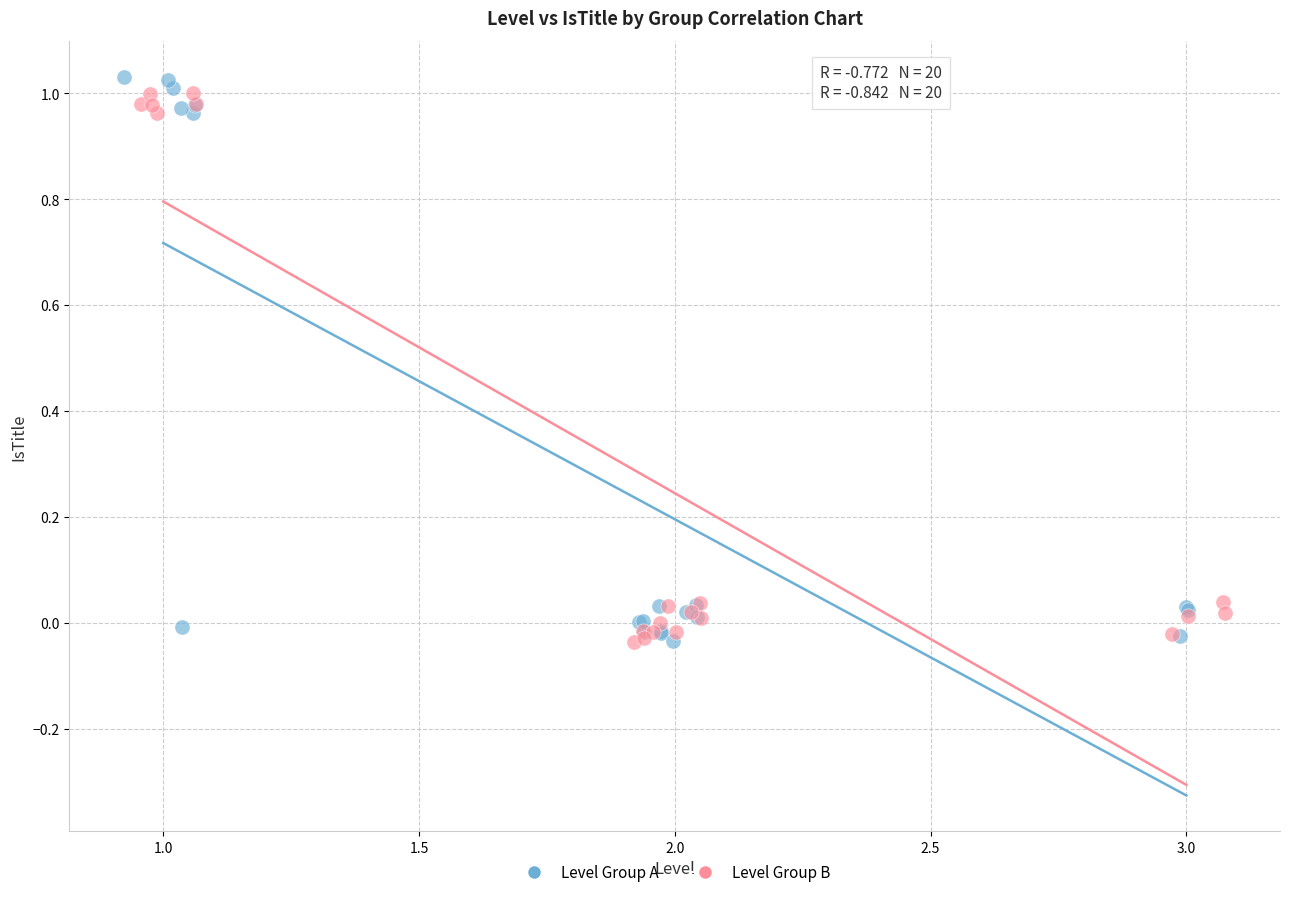

Which series has the largest Y range (max minus min)?

Level Group A